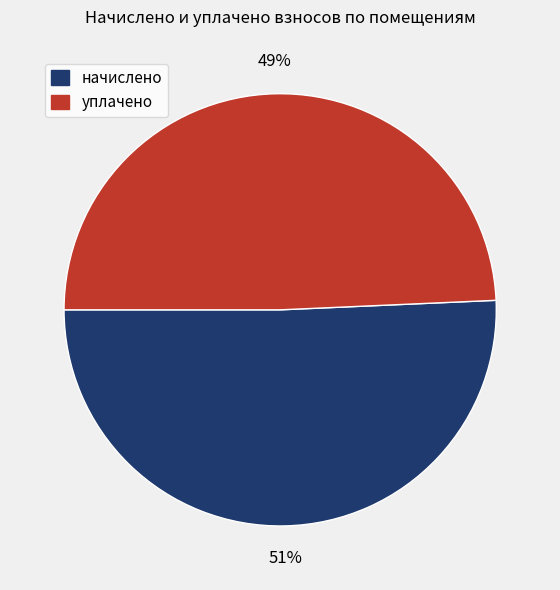

Is there any slice that represents more than half of the pie?

Yes